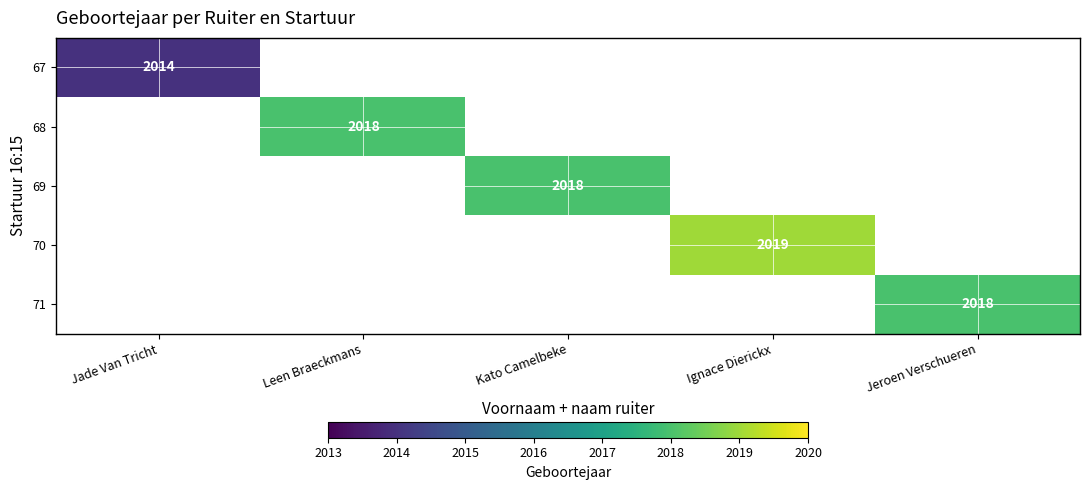

List the series in order of their overall mean, highest first.

67, 68, 69, 70, 71